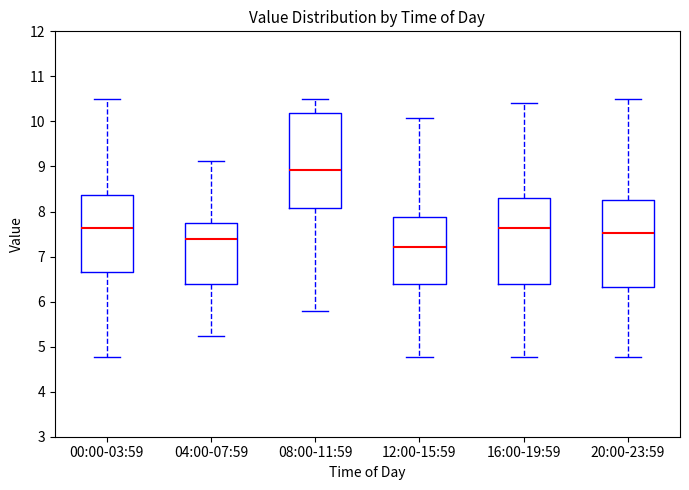

Reading left to right, read every box against the y-axis: the position of its median line, the range the box covers, and the ends of its whiskers. The values are not printed on the chart, so give them approximately, as read against the axis.

00:00-03:59: median 7.6, box 6.7 to 8.4, whiskers 4.8 to 10.5
04:00-07:59: median 7.4, box 6.4 to 7.7, whiskers 5.2 to 9.1
08:00-11:59: median 8.9, box 8.1 to 10.2, whiskers 5.8 to 10.5
12:00-15:59: median 7.2, box 6.4 to 7.9, whiskers 4.8 to 10.1
16:00-19:59: median 7.6, box 6.4 to 8.3, whiskers 4.8 to 10.4
20:00-23:59: median 7.5, box 6.3 to 8.3, whiskers 4.8 to 10.5